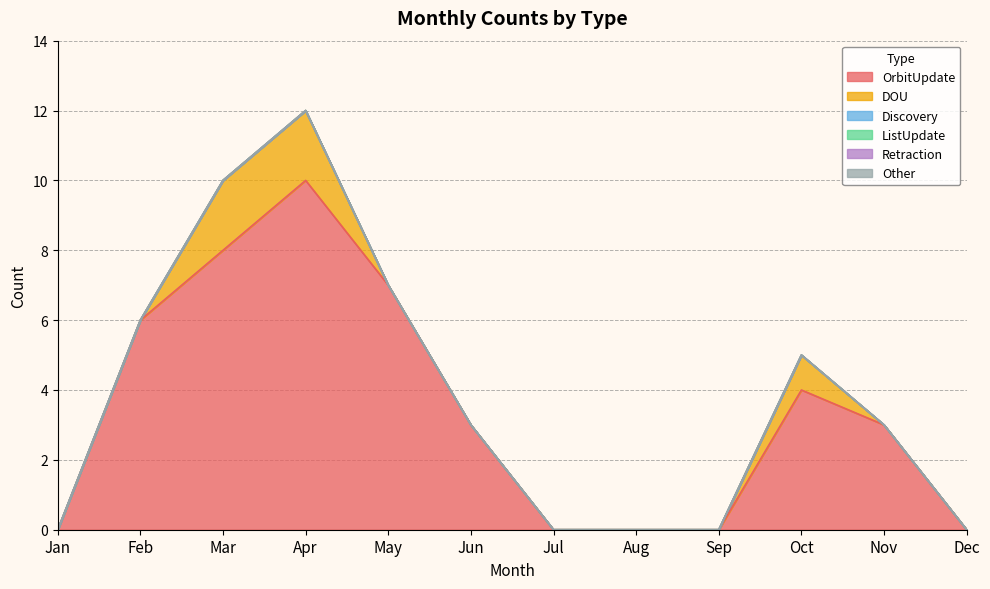

Is the value of ListUpdate at May greater than the value of OrbitUpdate at Dec?

No